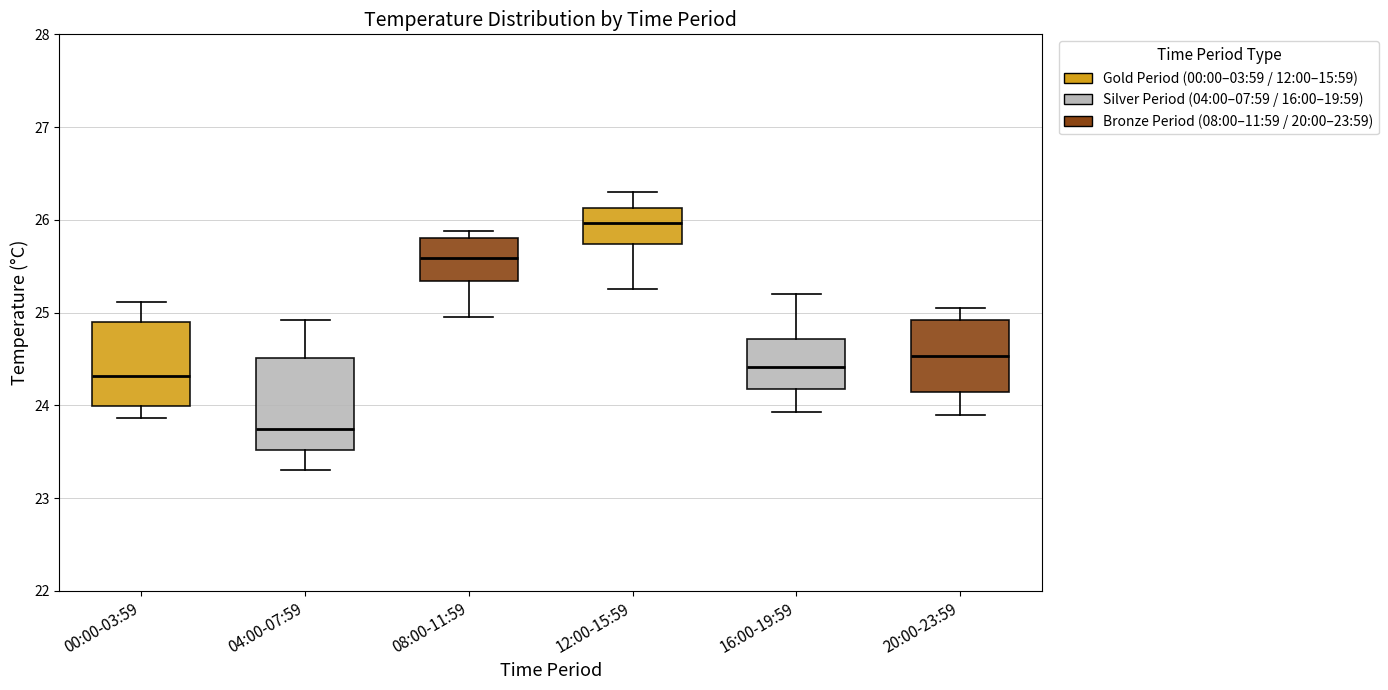

Which box has the highest median line?

12:00-15:59